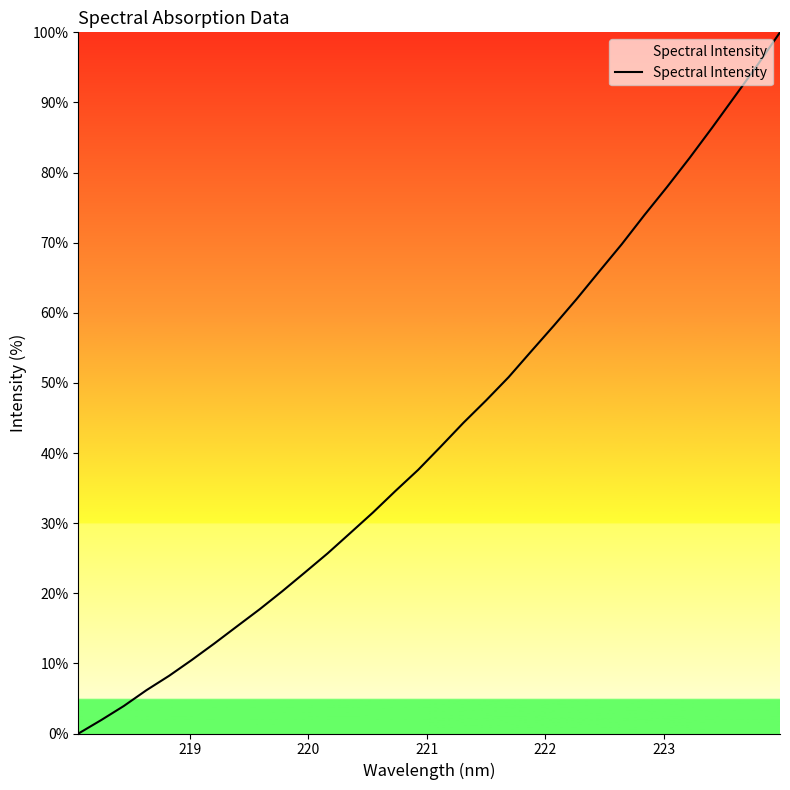

What is the difference between the maximum and minimum values?

100.0